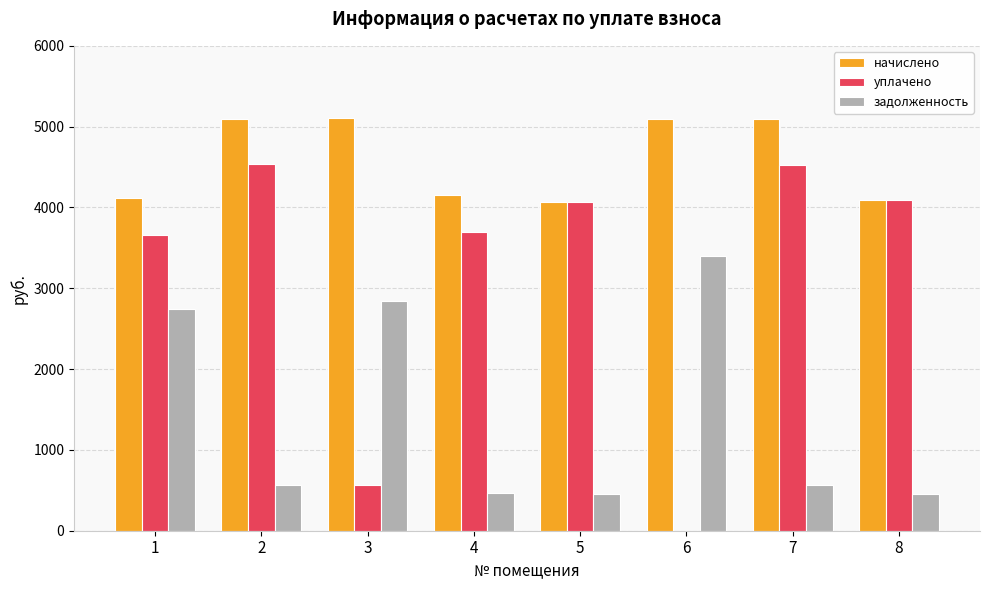

What is the maximum value shown in the chart?

5107.8